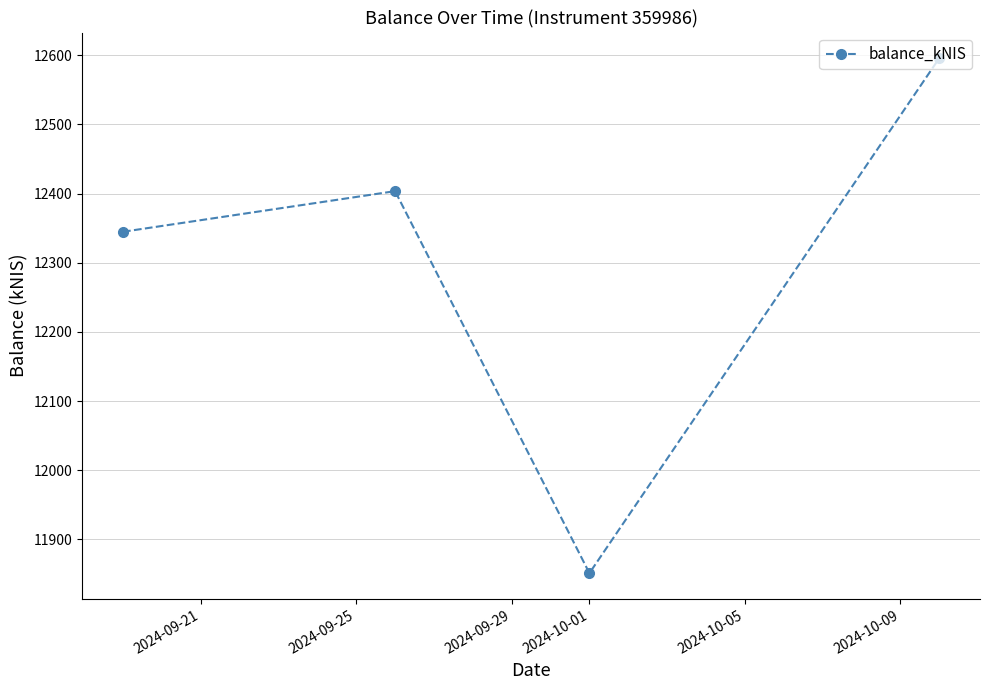

How many interior local peaks (higher than both neighbors) does the data have?

1